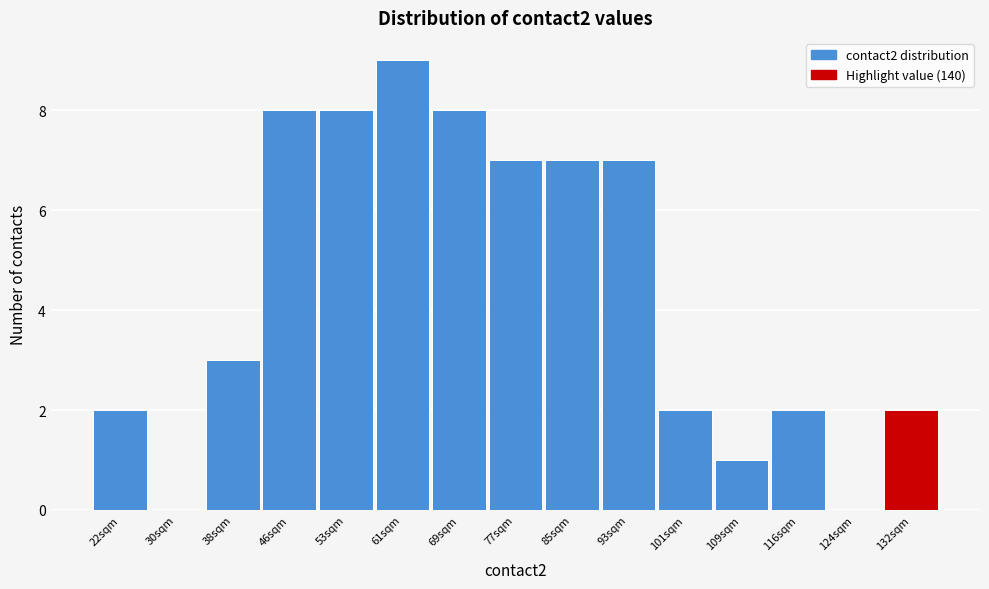

Reading left to right, extract all data points from this chart.

22sqm=2	30sqm=0	38sqm=3	46sqm=8	53sqm=8	61sqm=9	69sqm=8	77sqm=7	85sqm=7	93sqm=7	101sqm=2	109sqm=1	116sqm=2	124sqm=0	132sqm=2